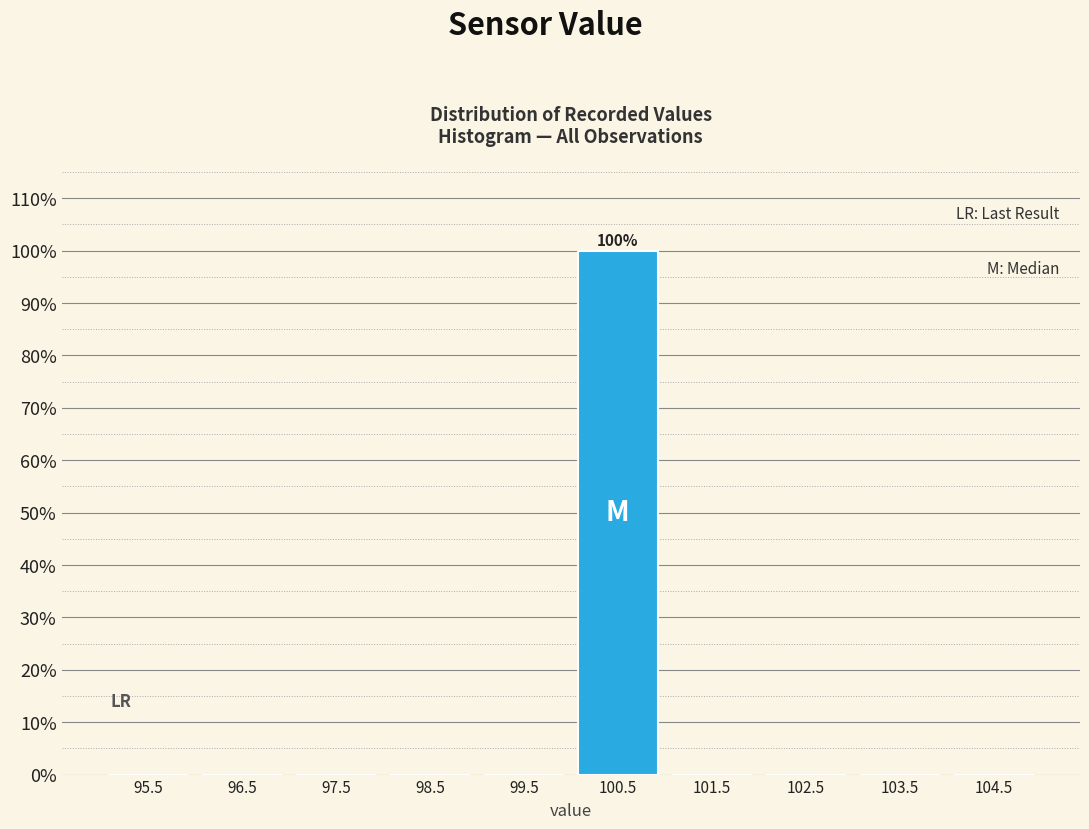

Over which range of the x-axis is the bar tallest?

100 to 101